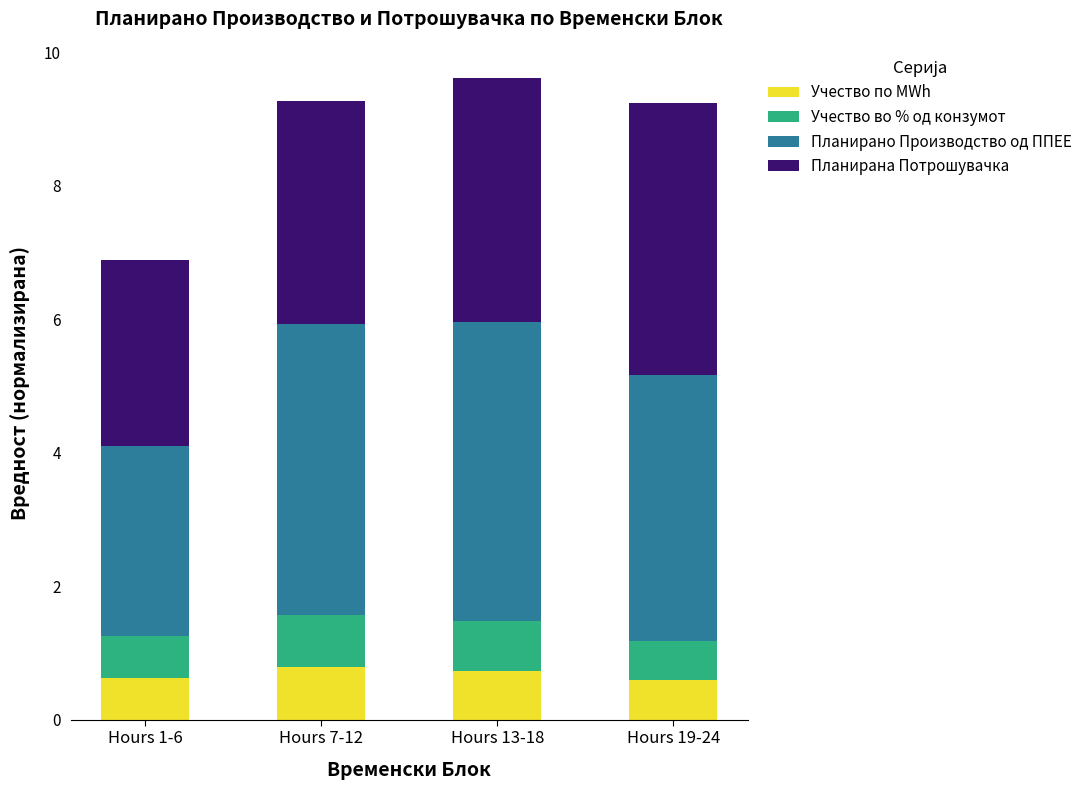

What value does the Учество по MWh series have at Hours 7-12?

0.8